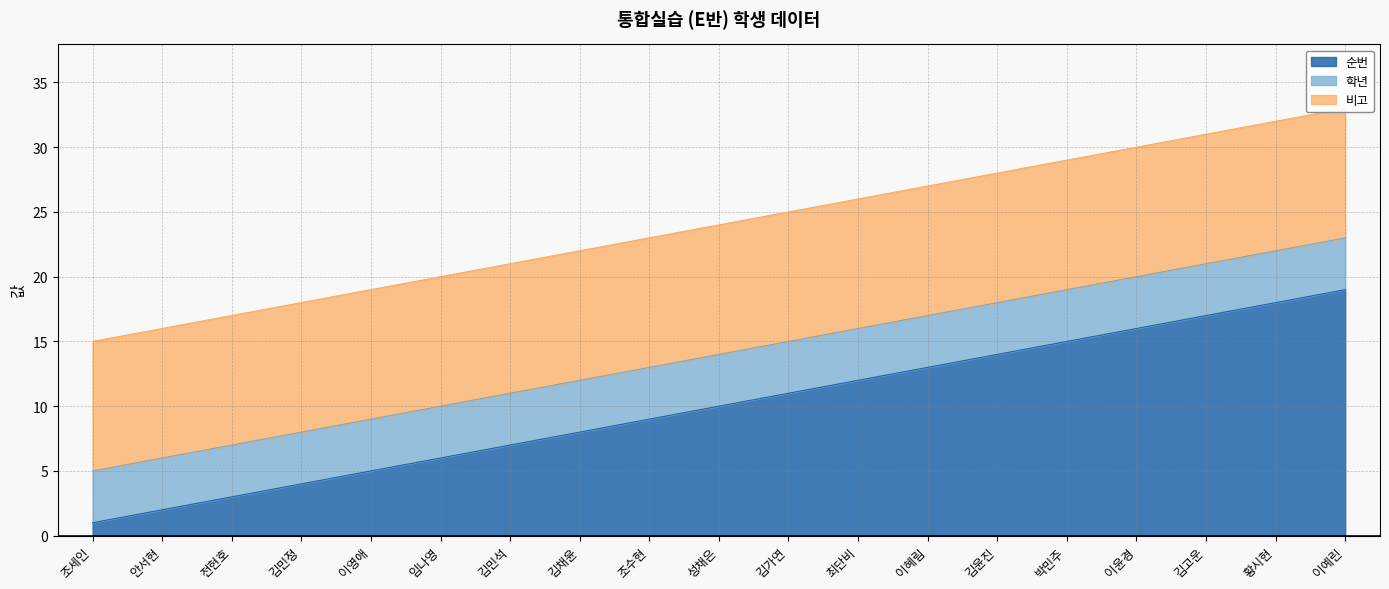

What is the label of the 6th point from the left?

임나영